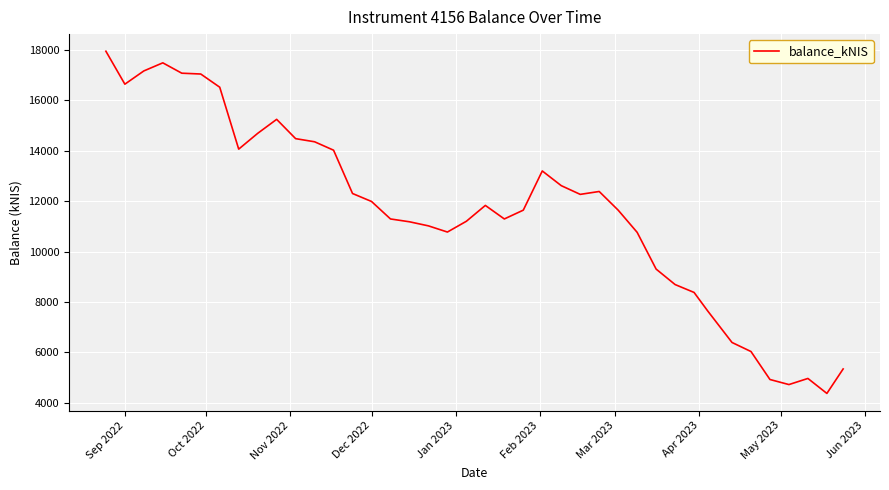

What is the minimum value shown in the chart?

4369.2